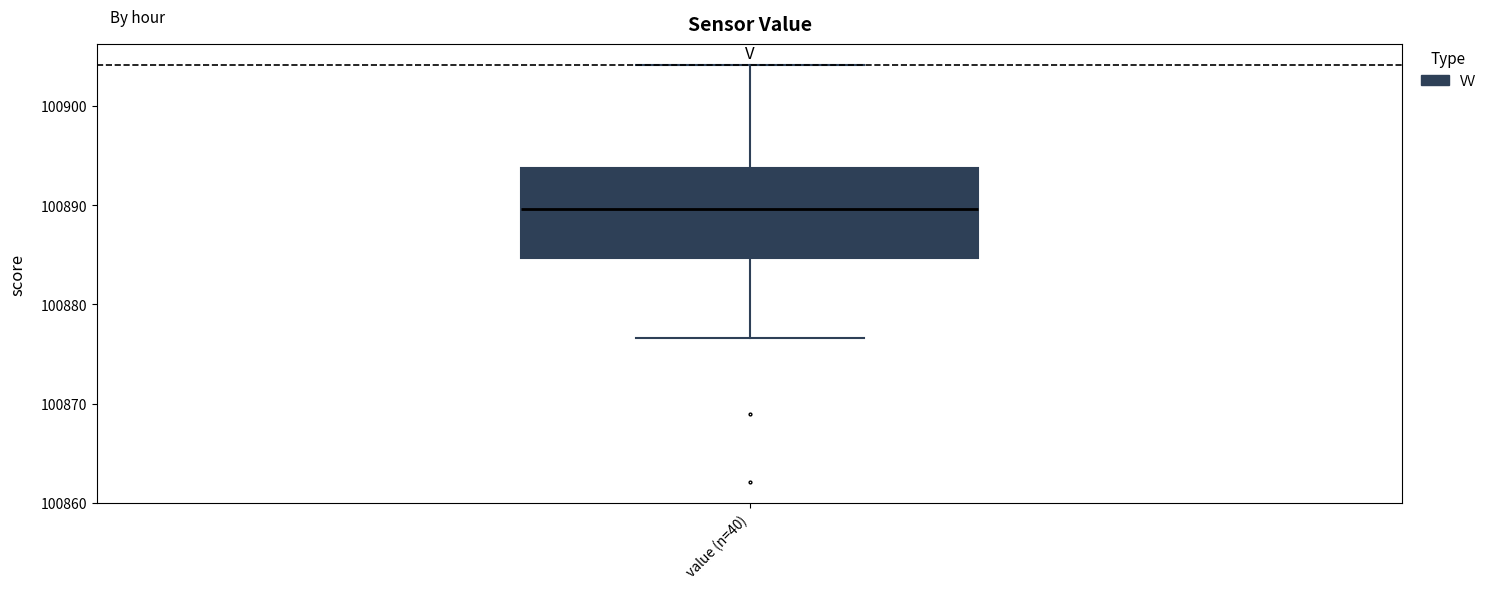

Transcribe this box plot: give where the median line is, the range the box spans, and where the two whiskers end, as read against the y-axis. The values are not printed on the chart, so give them approximately, as read against the axis.

median 100890, box 100885 to 100894, whiskers 100877 to 100904